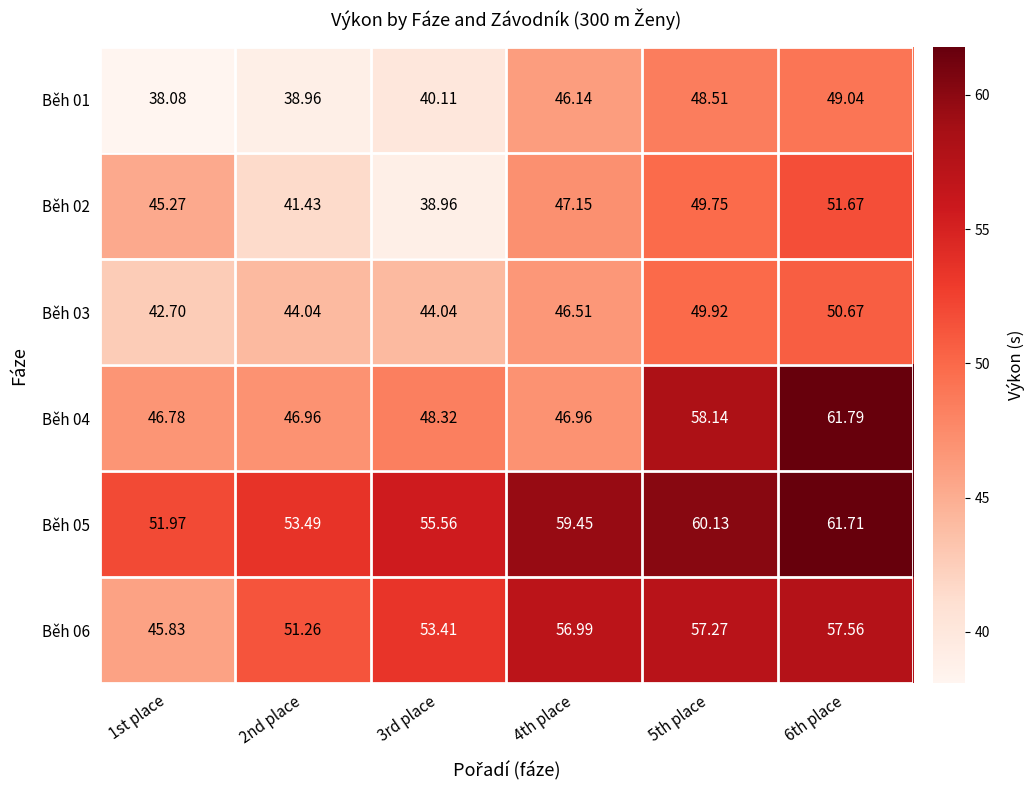

What is the spread (max minus min) of values at 4th place?

13.3